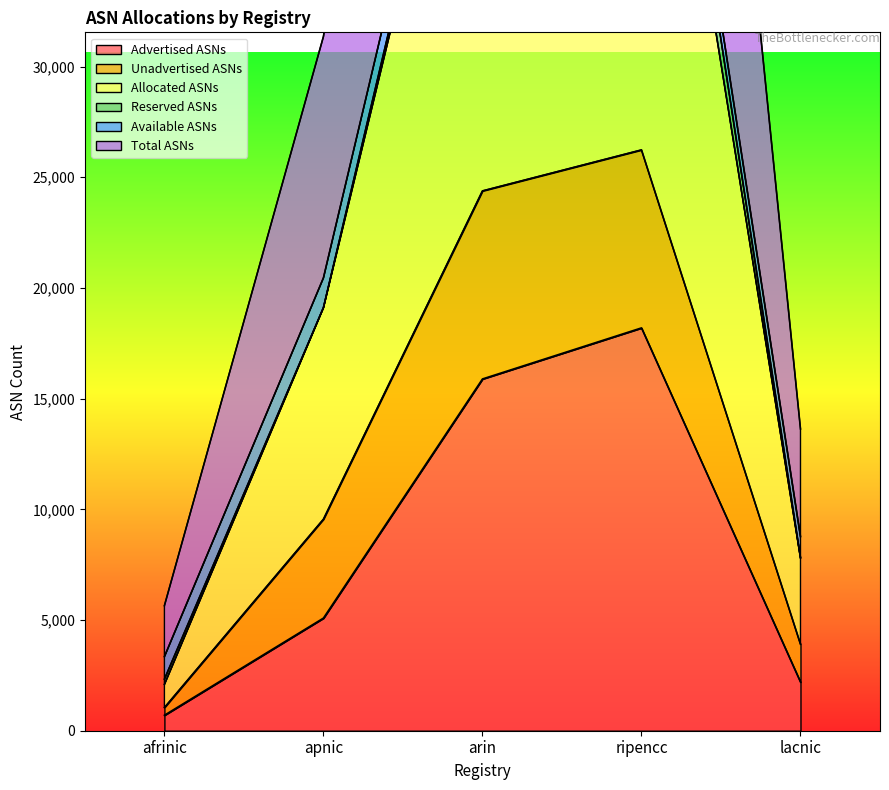

At which label is Advertised ASNs closest to 9446?

apnic